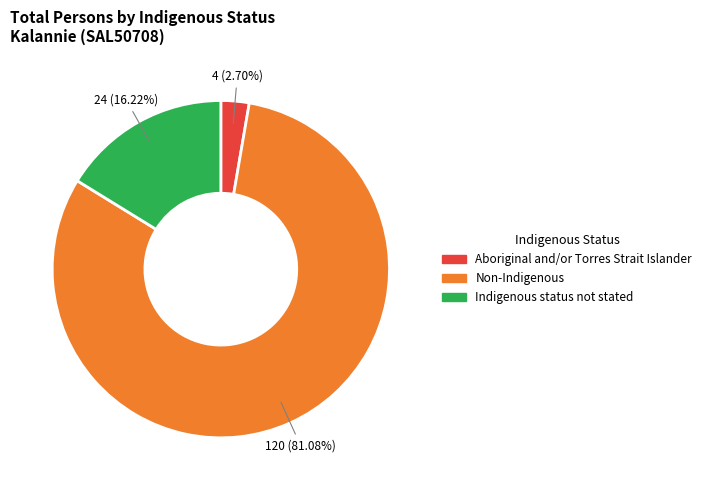

What percentage is NOT represented by Aboriginal and/or Torres Strait Islander?

97.3%